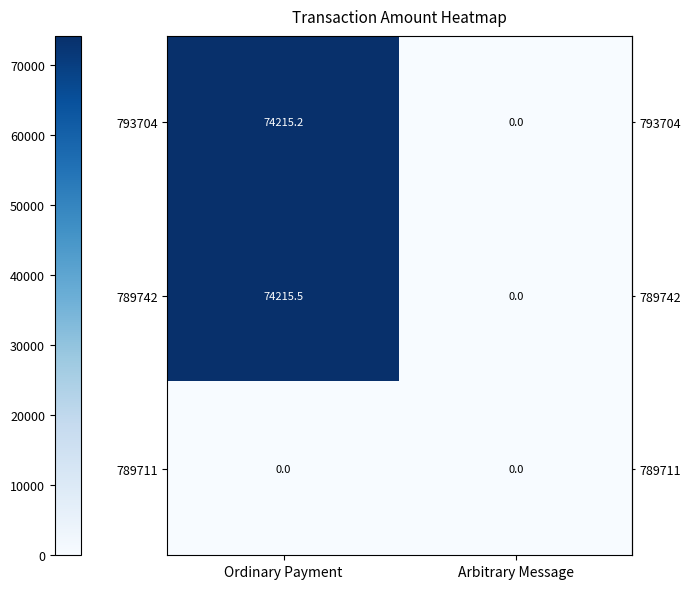

Between Ordinary Payment and Arbitrary Message, which series saw the biggest shift?

789742